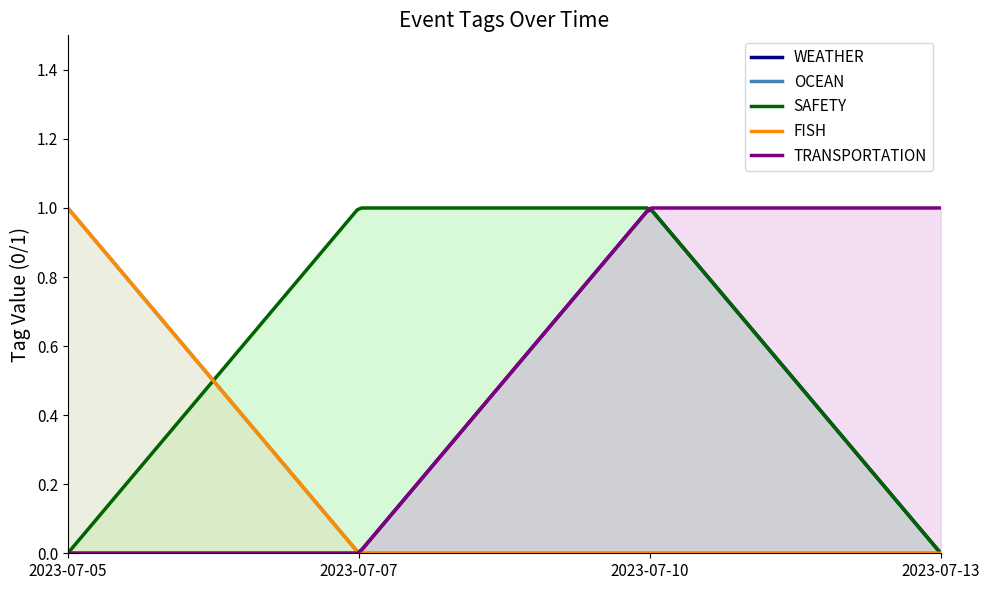

At which category does the chart reach its minimum across all series?

2023-07-05